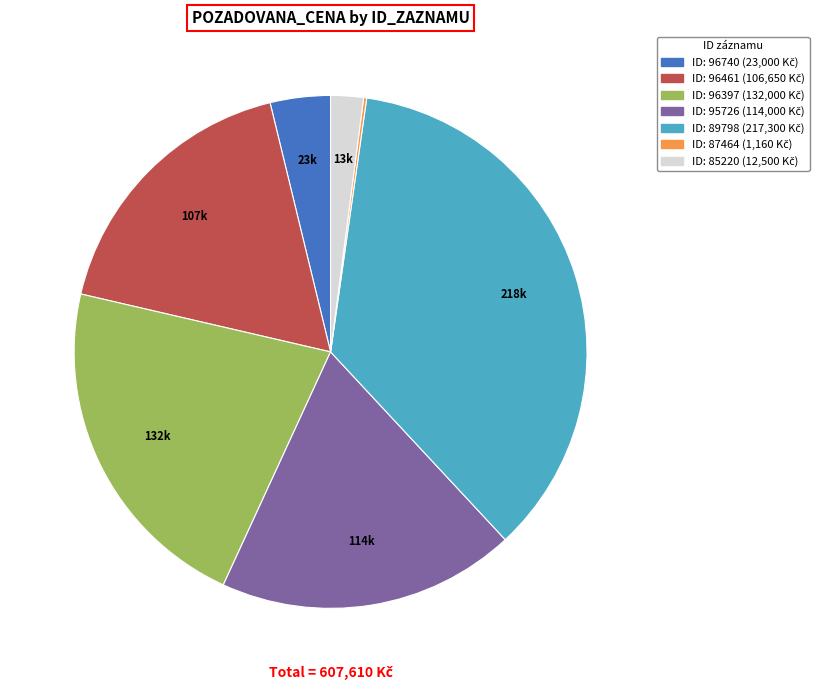

Is there a majority slice in this chart?

No